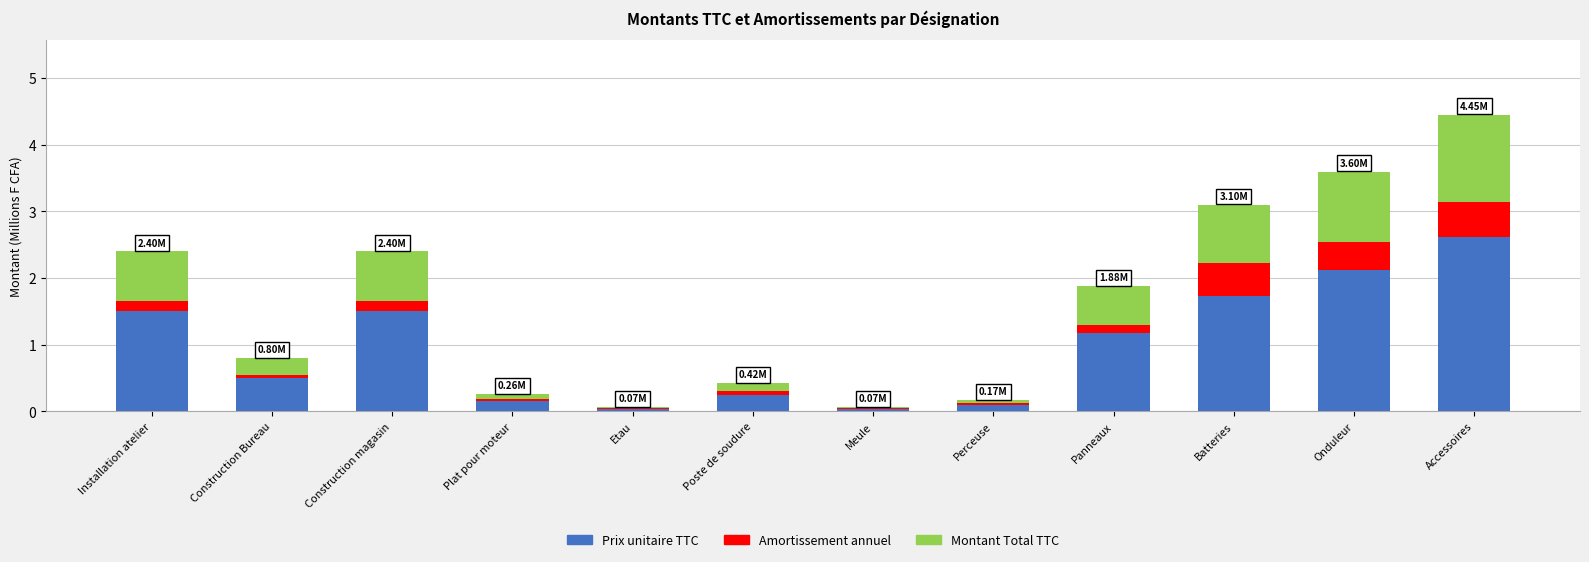

At which category is the sum across all series the highest?

Accessoires